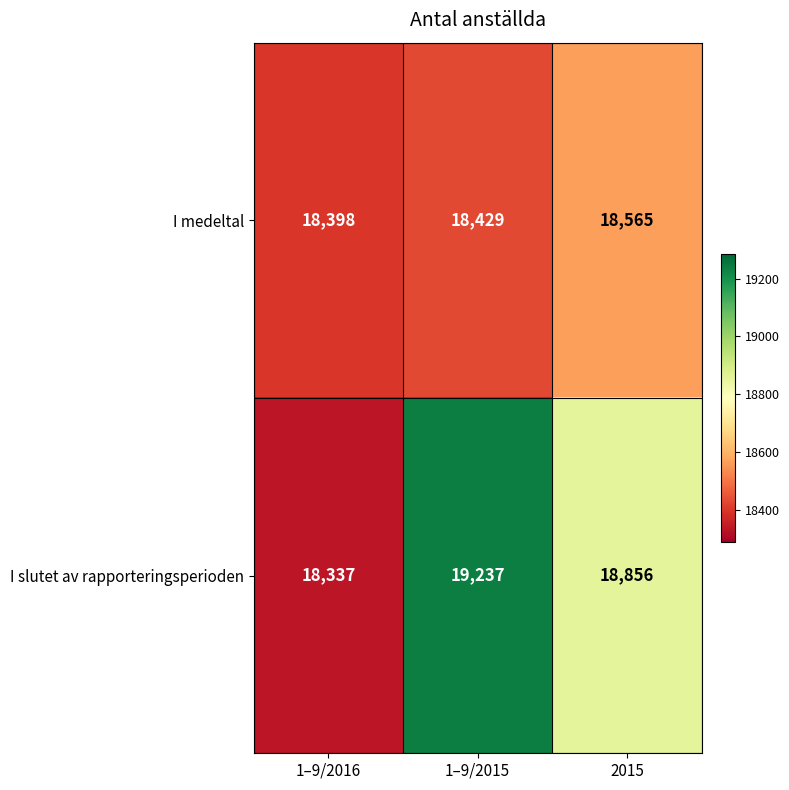

How many values in the I slutet av rapporteringsperioden series are below 18856?

1